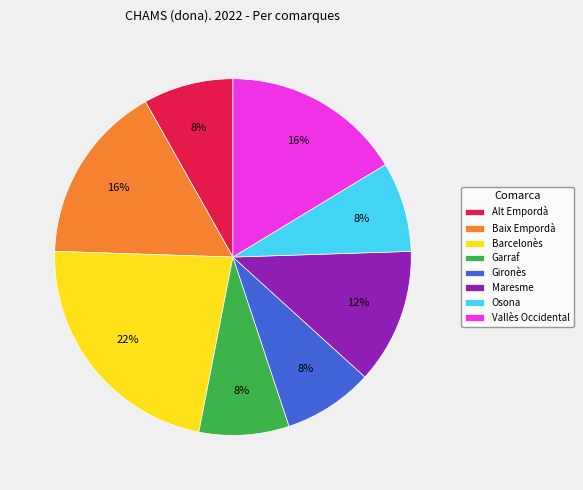

How many slices are in this pie chart?

8